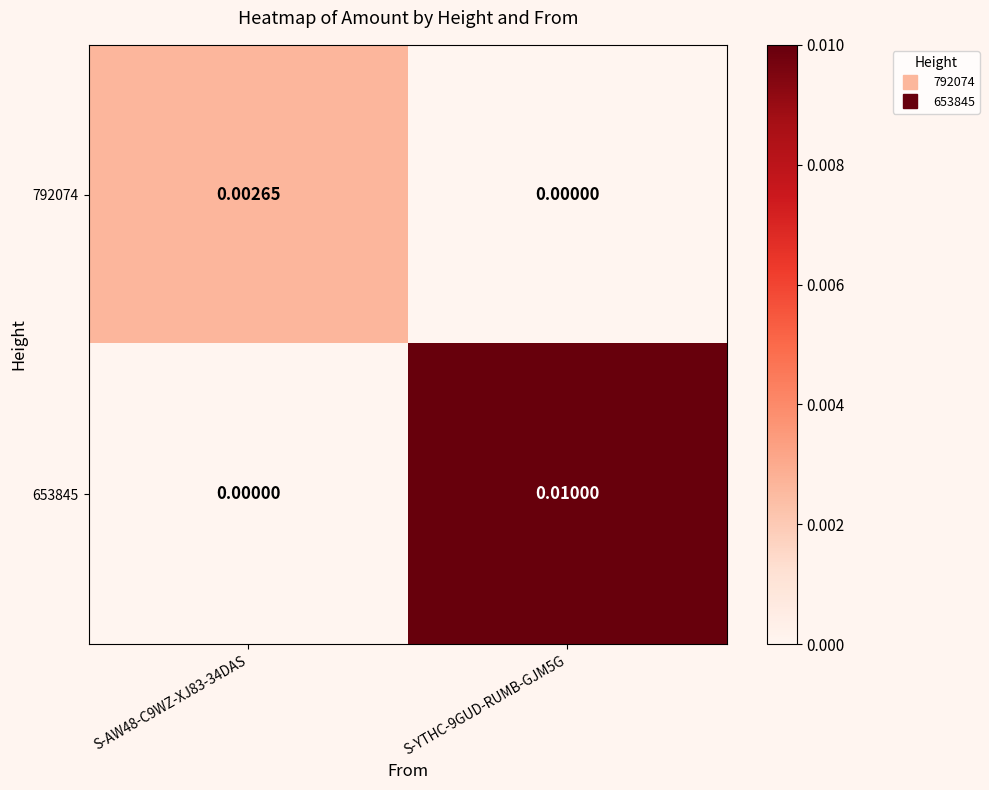

Is the value of 653845 at S-AW48-C9WZ-XJ83-34DAS greater than the value of 792074 at S-AW48-C9WZ-XJ83-34DAS?

No